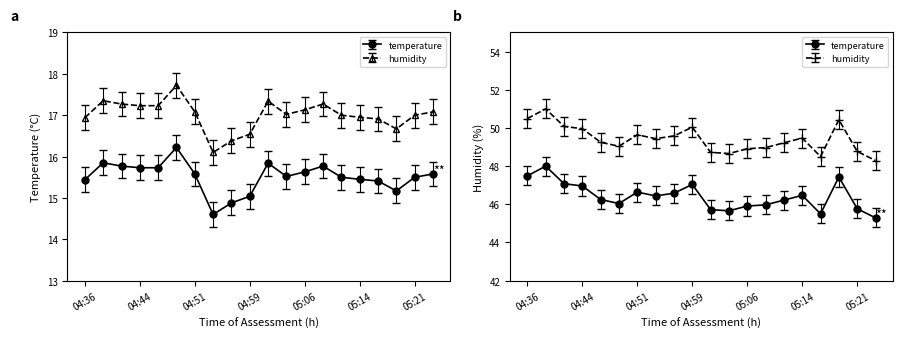

What is the difference between the maximum and minimum values in the humidity series?

2.7